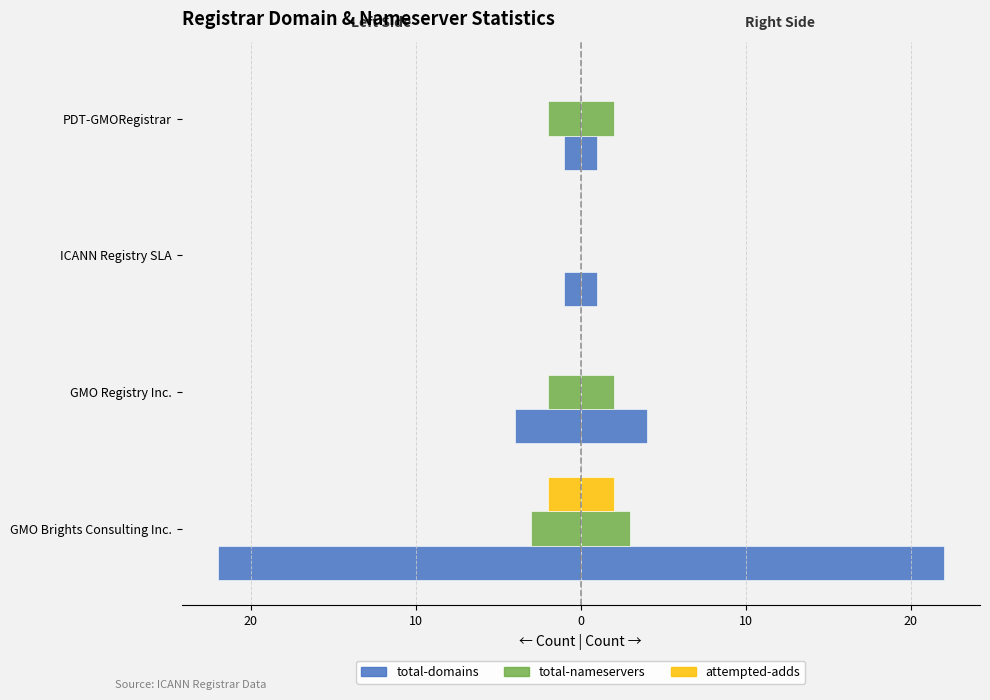

Reading left to right, transcribe all the data shown in this chart.

total-domains (left): -22	-4	-1	-1
total-domains (right): 22	4	1	1
total-nameservers (left): -3	-2	0	-2
total-nameservers (right): 3	2	0	2
attempted-adds (left): -2	0	0	0
attempted-adds (right): 2	0	0	0